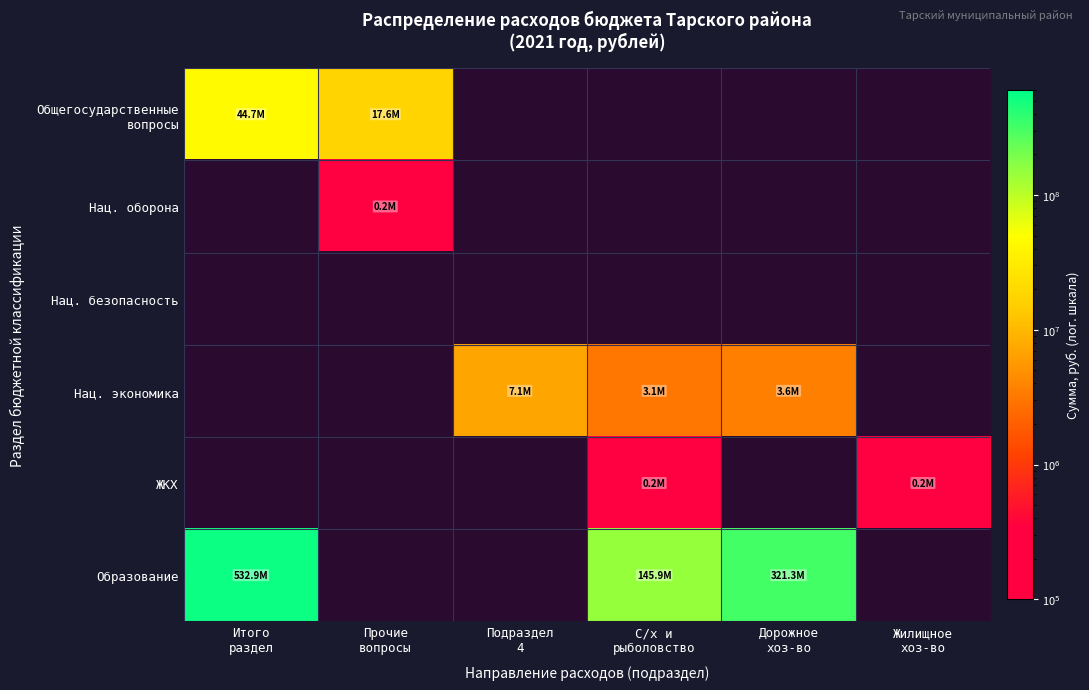

Which label corresponds to the largest value in the chart?

Итого
раздел